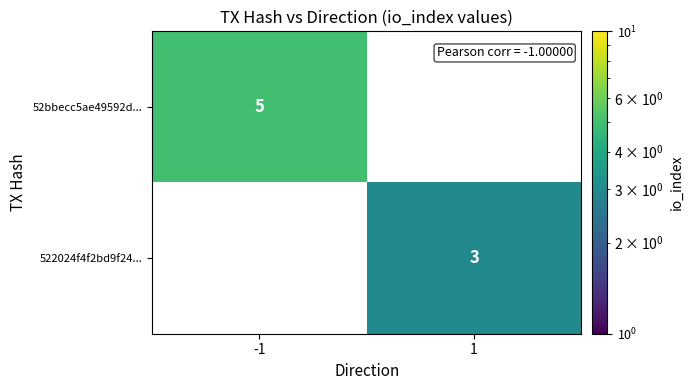

Is it true that 522024f4f2bd9f24... equals 3 at 1?

True